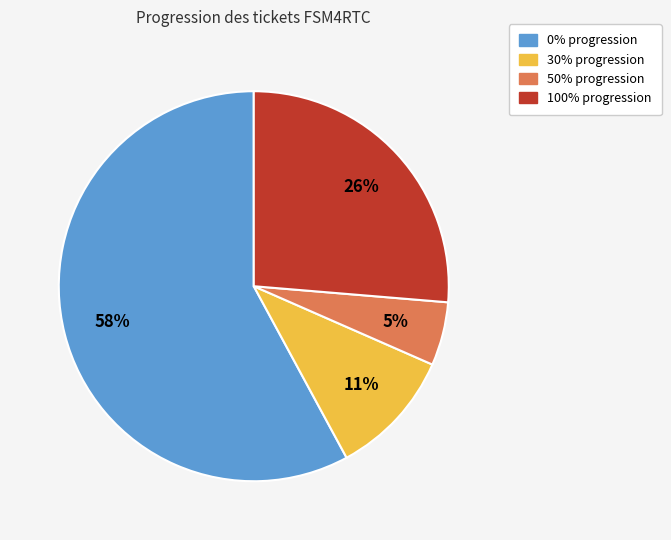

To the nearest percent, what is the difference between the largest and smallest slice percentages?

53%